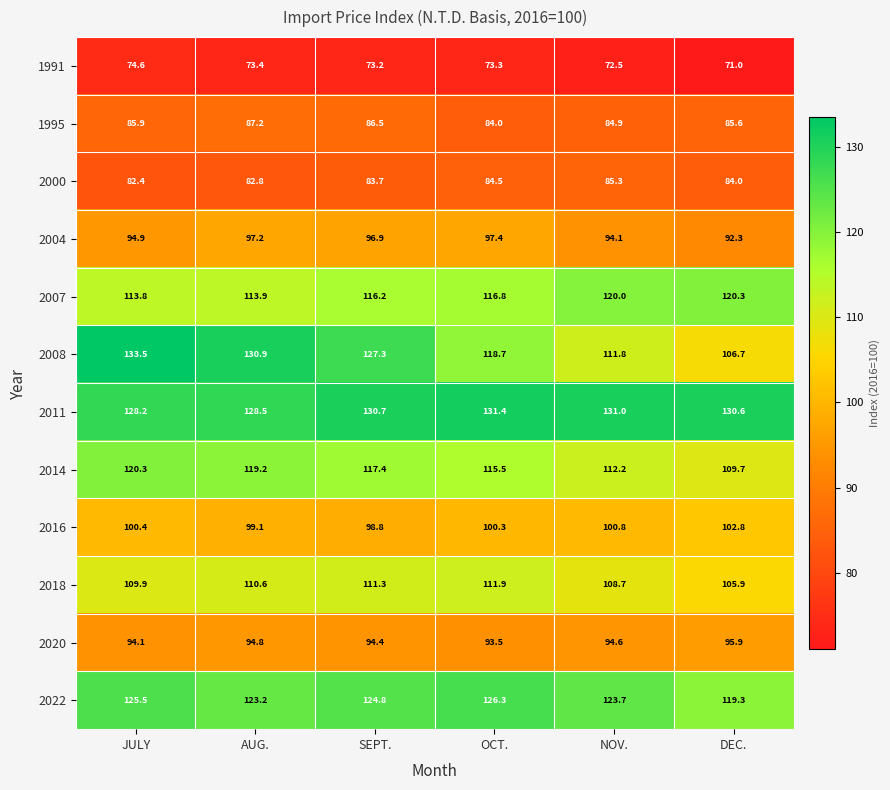

Is the value of 2018 at NOV. greater than the value of 2016 at NOV.?

Yes